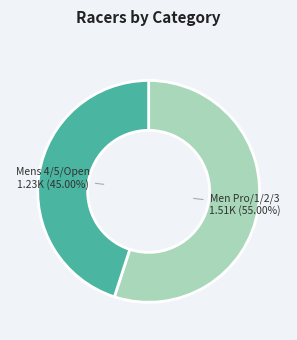

Is there any slice that represents more than half of the pie?

Yes